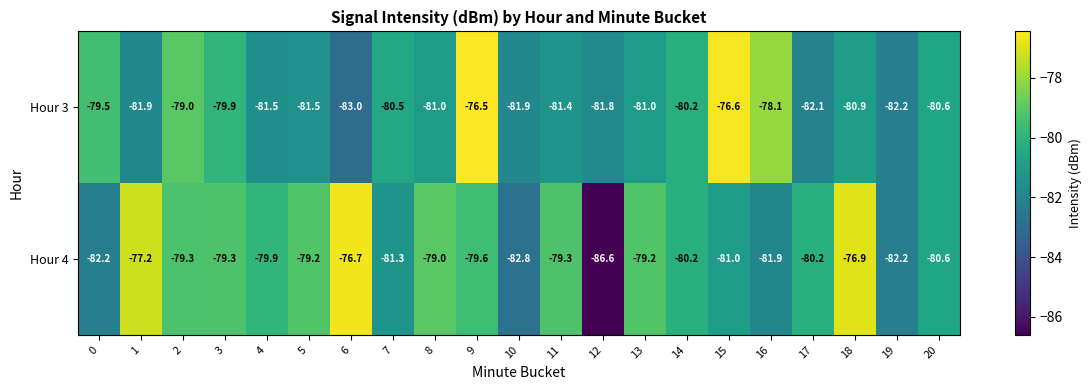

Count the number of categories in the chart.

21